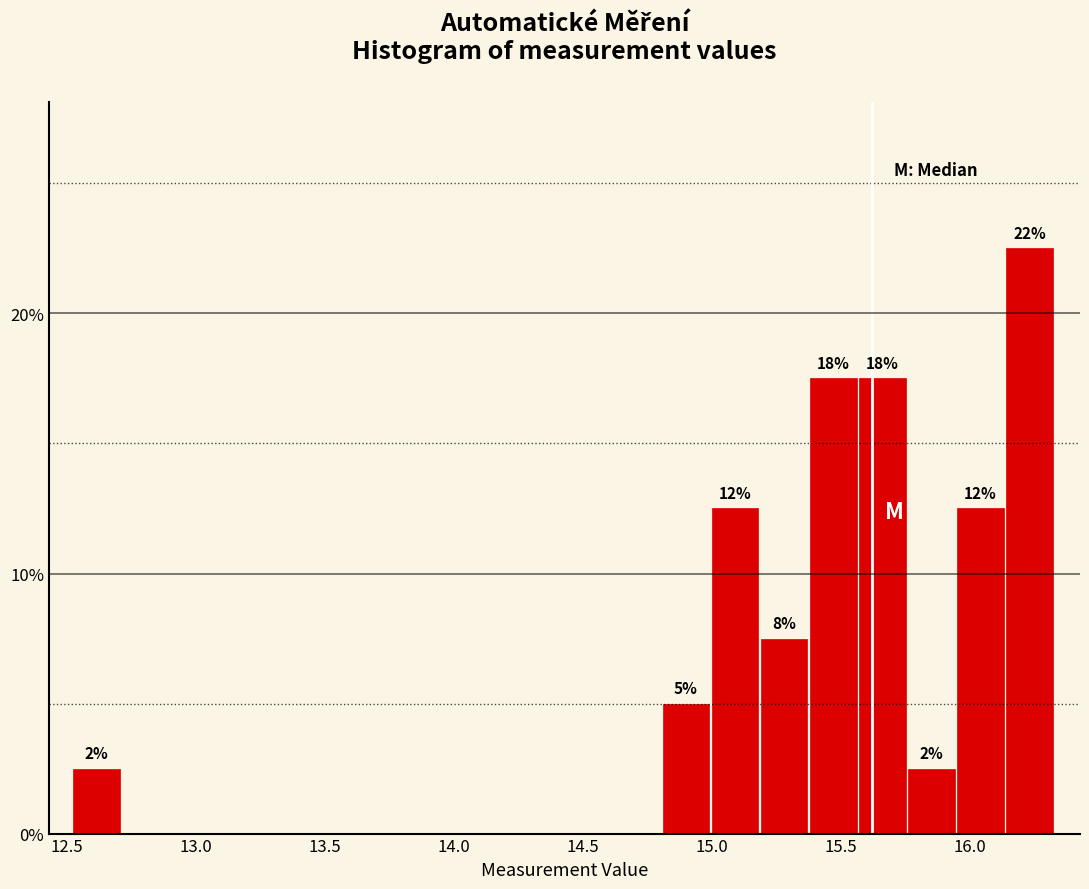

Read against the x-axis, roughly where is the centre of the tallest bar?

16.25